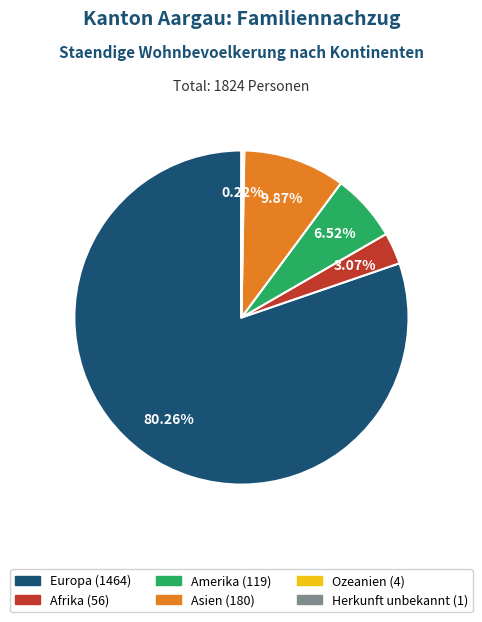

Which slice is the largest?

Europa